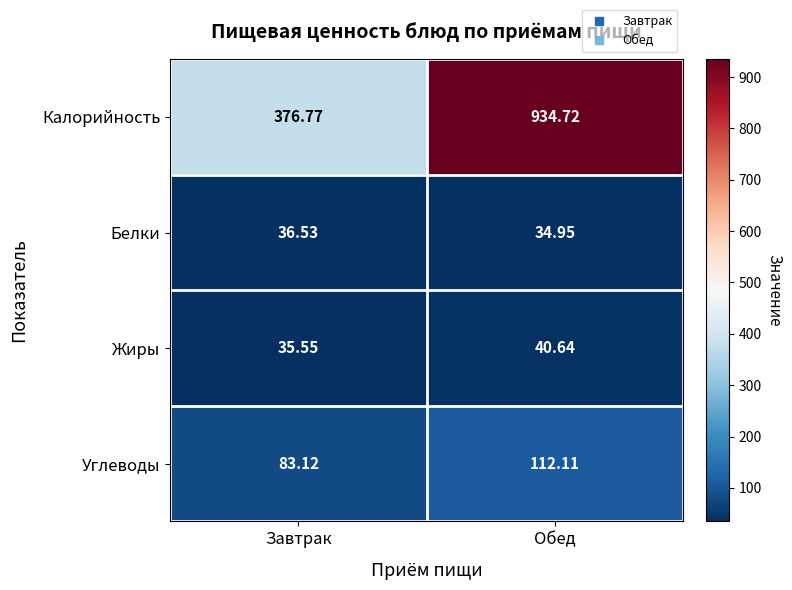

Where is Белки nearest to the value 35?

Обед